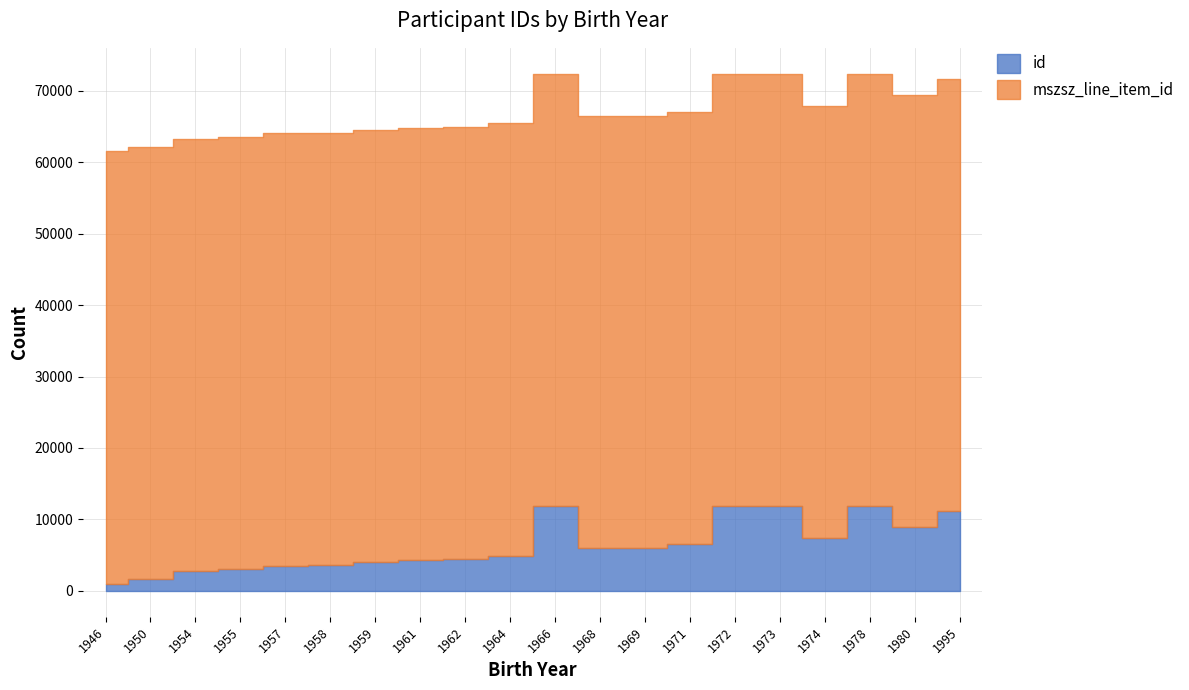

What is the difference between the id values at 1969 and 1959?

2047